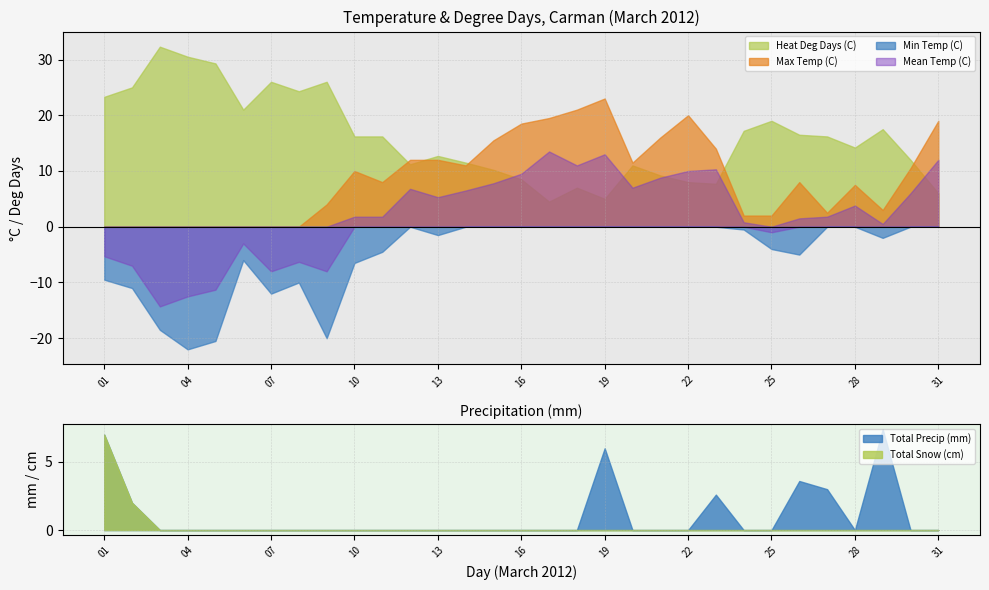

At how many categories does at least one series exceed 25?

5